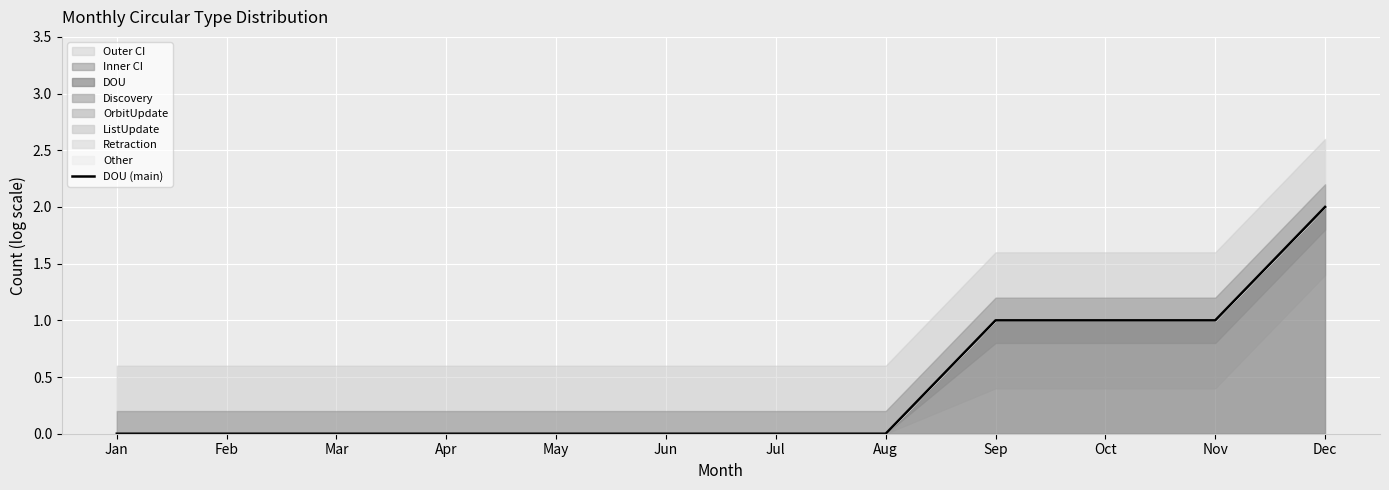

True or false: there are more than 2 points higher than both neighbors.

False